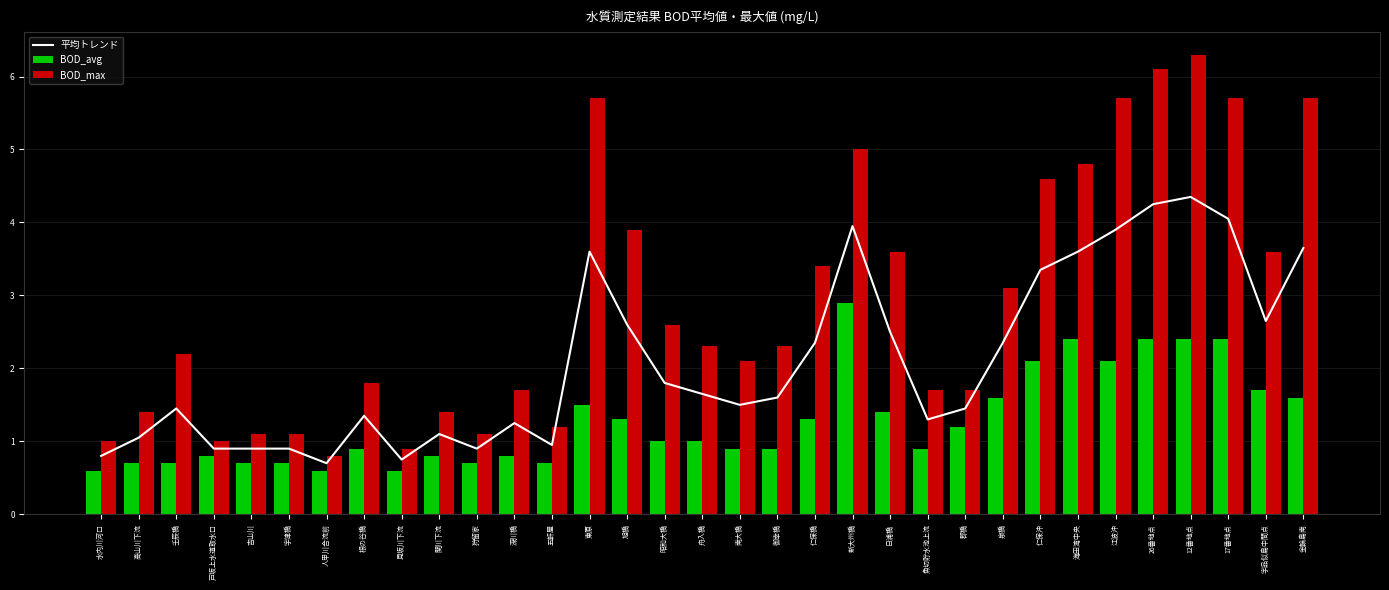

What are all the series names shown in the legend?

平均トレンド, BOD_avg, BOD_max